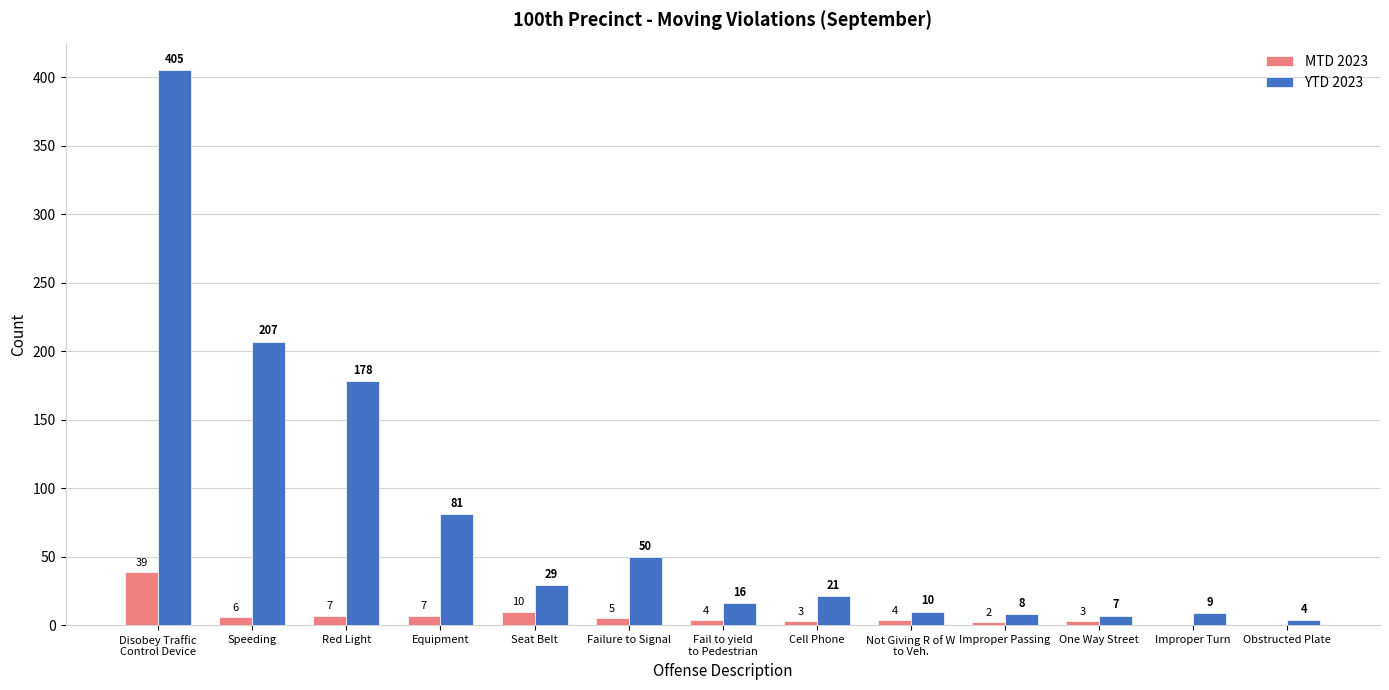

What is the sum of all YTD 2023 values?

1025